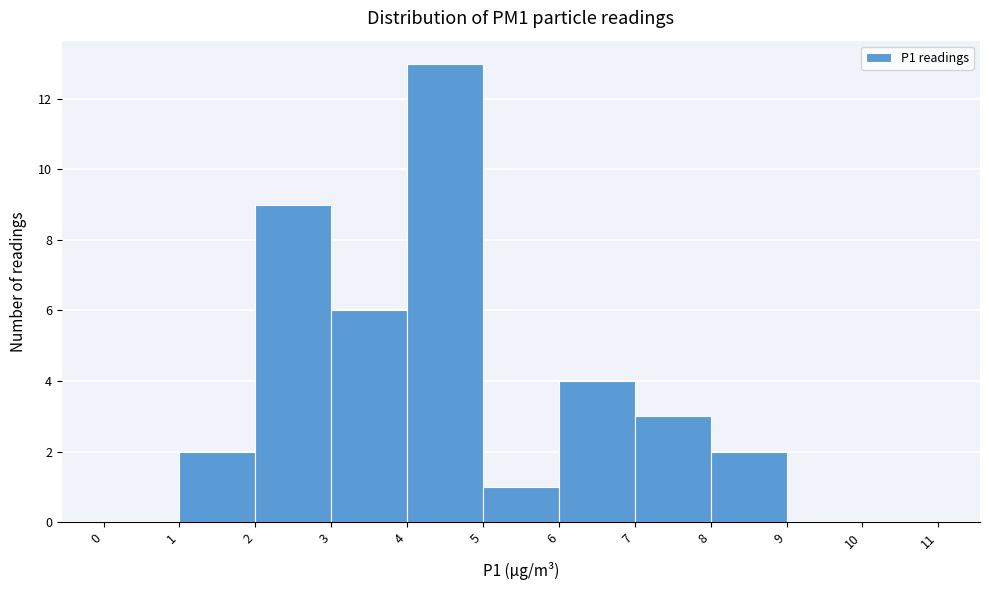

Over which range of the x-axis is the bar tallest?

4 to 5